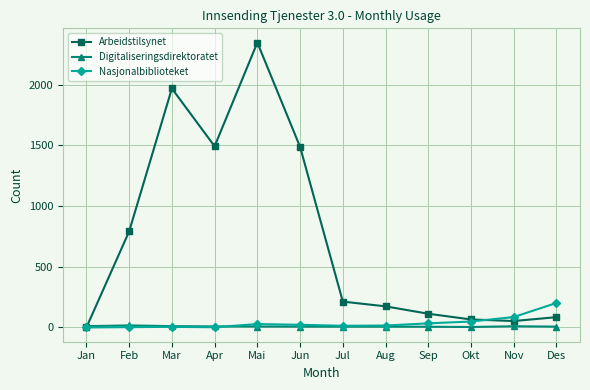

Which series has the largest total across all categories?

Arbeidstilsynet